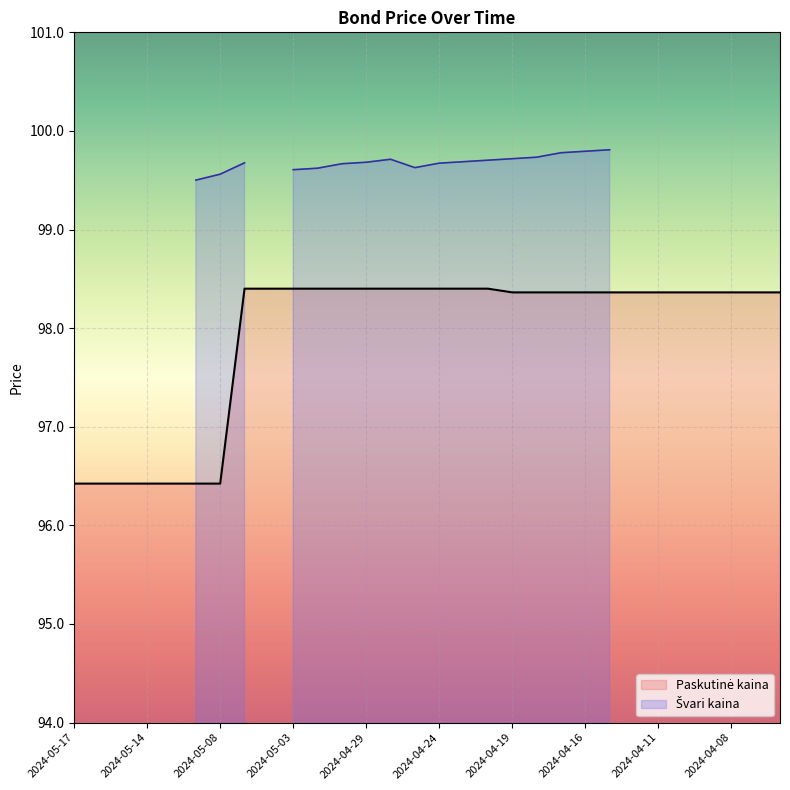

What is the label of the 27th point from the left?

2024-04-09